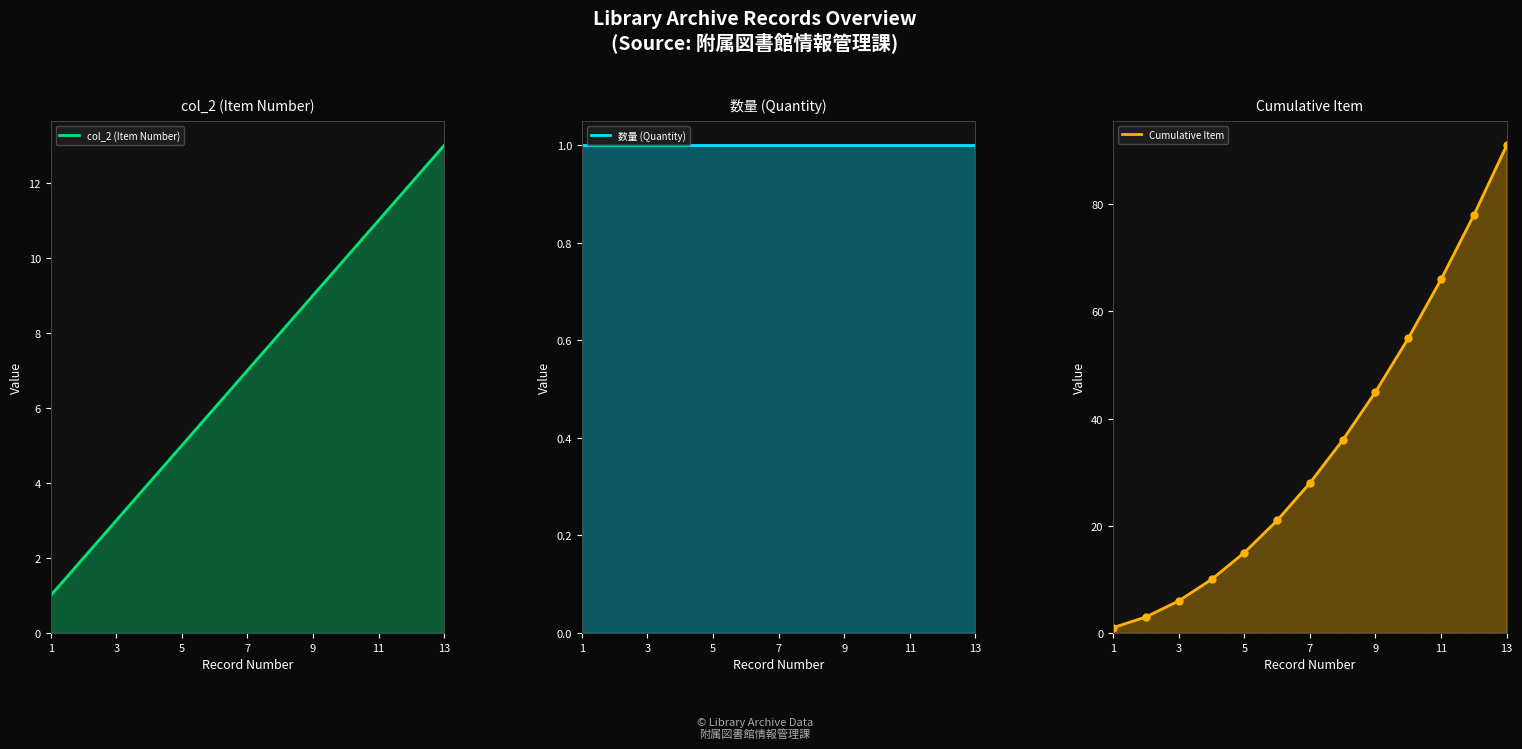

Rank the series at 13 from lowest to highest value.

数量 (Quantity), col_2 (Item Number), Cumulative Item